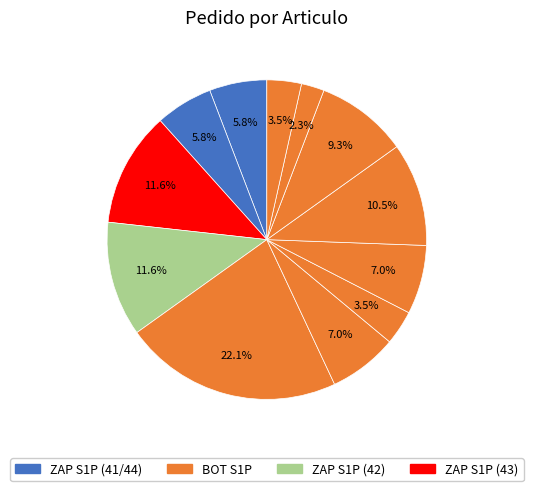

To the nearest percent, what is the average slice percentage?

8%